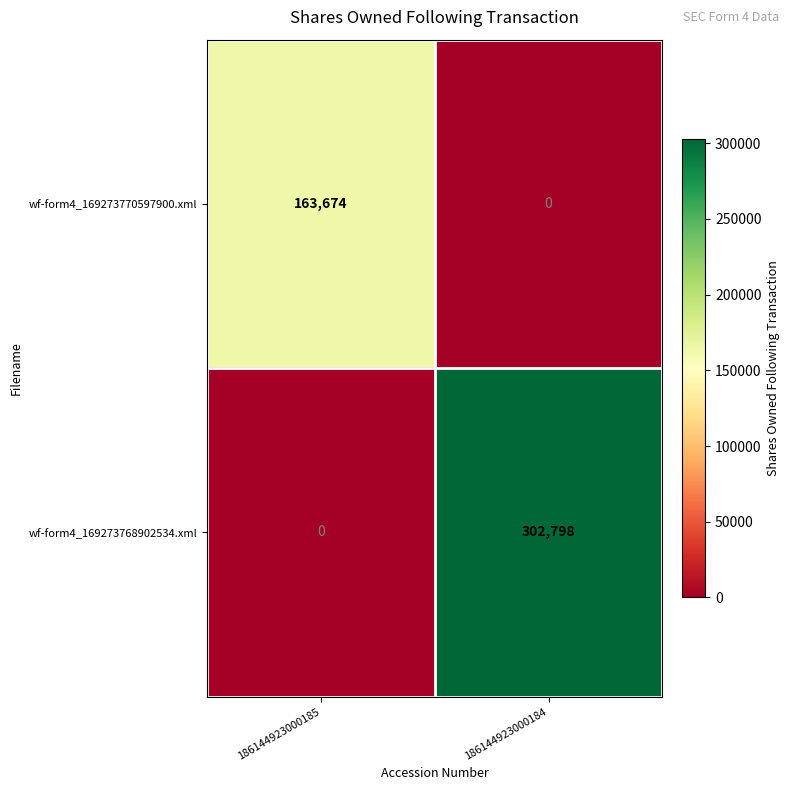

What is the sum of the wf-form4_169273768902534.xml values at 186144923000184 and 186144923000185?

302798